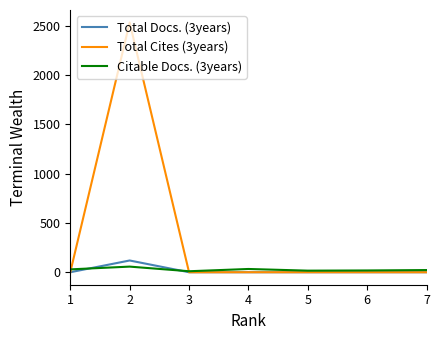

Which series has the largest total across all categories?

Total Cites (3years)